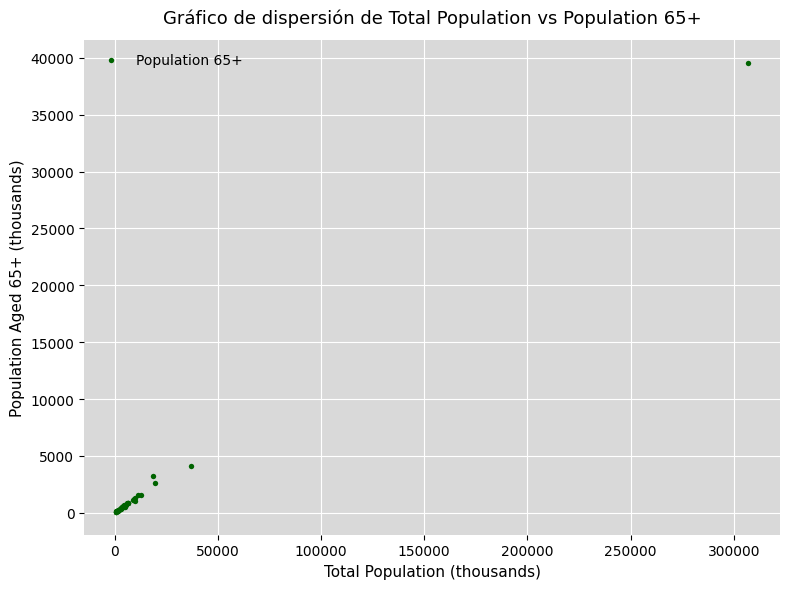

What Y value in the scatter plot is closest to 19812?

4148